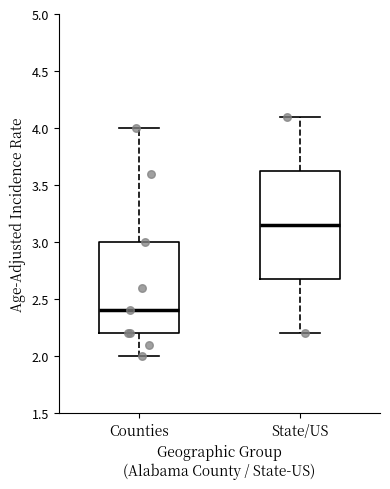

Which box's median line is the highest?

State/US